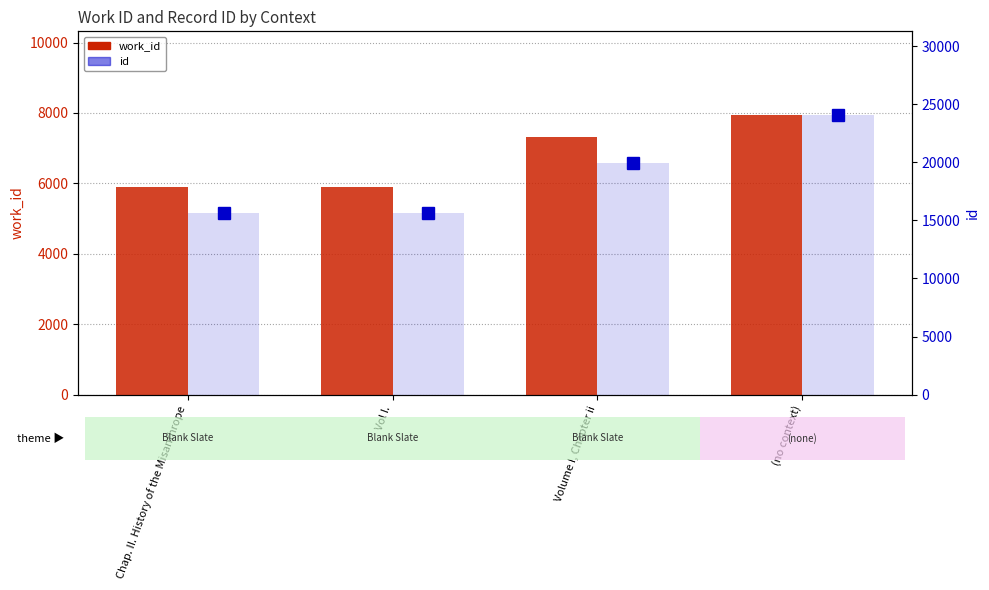

At which category does the chart reach its peak across all series?

(no context)